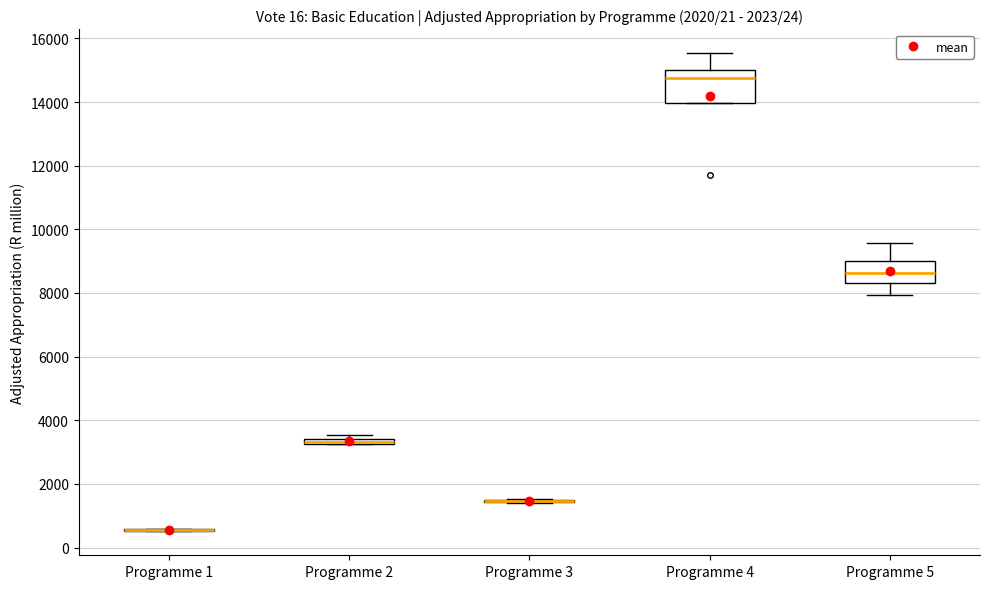

Comparing the boxes themselves (not the whiskers), which one is the tallest?

Programme 4